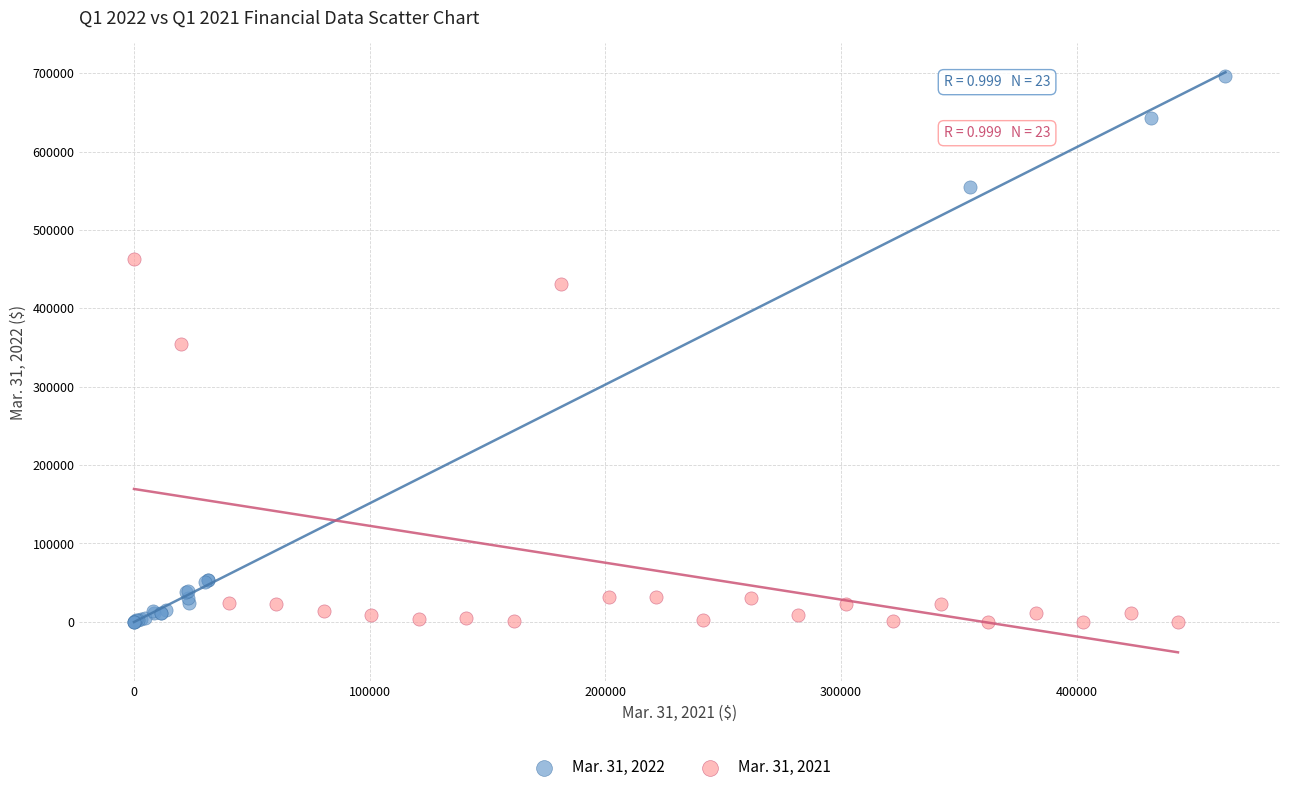

Which series has the widest spread of Y values?

Mar. 31, 2022